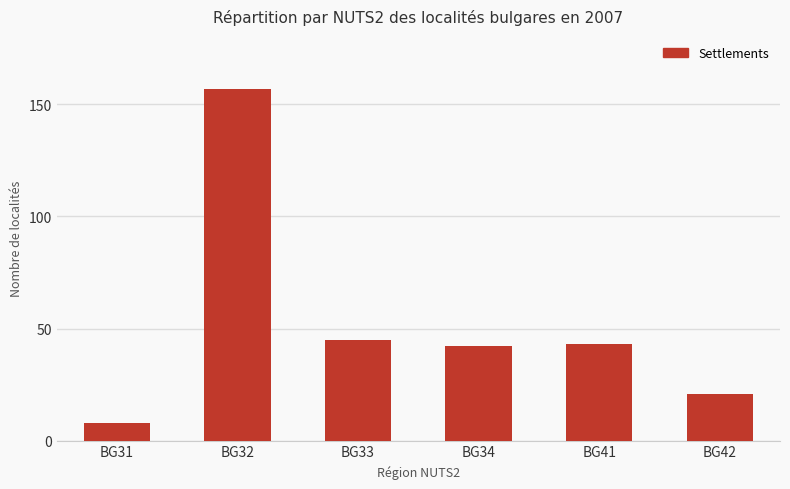

Reading left to right, transcribe all the data shown in this chart.

BG31=8	BG32=157	BG33=45	BG34=42	BG41=43	BG42=21